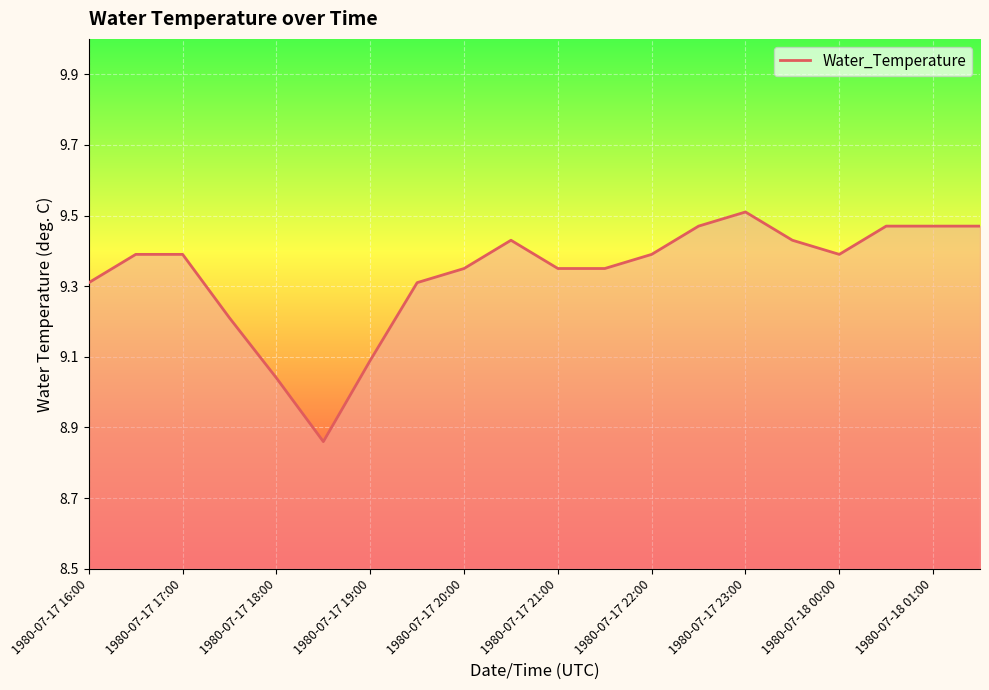

Where does the data first go above 9?

1980-07-17 16:00